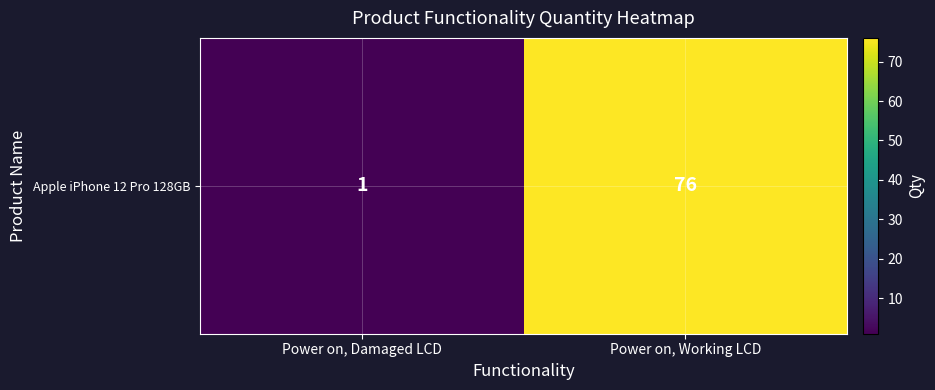

What is the minimum value shown in the chart?

1